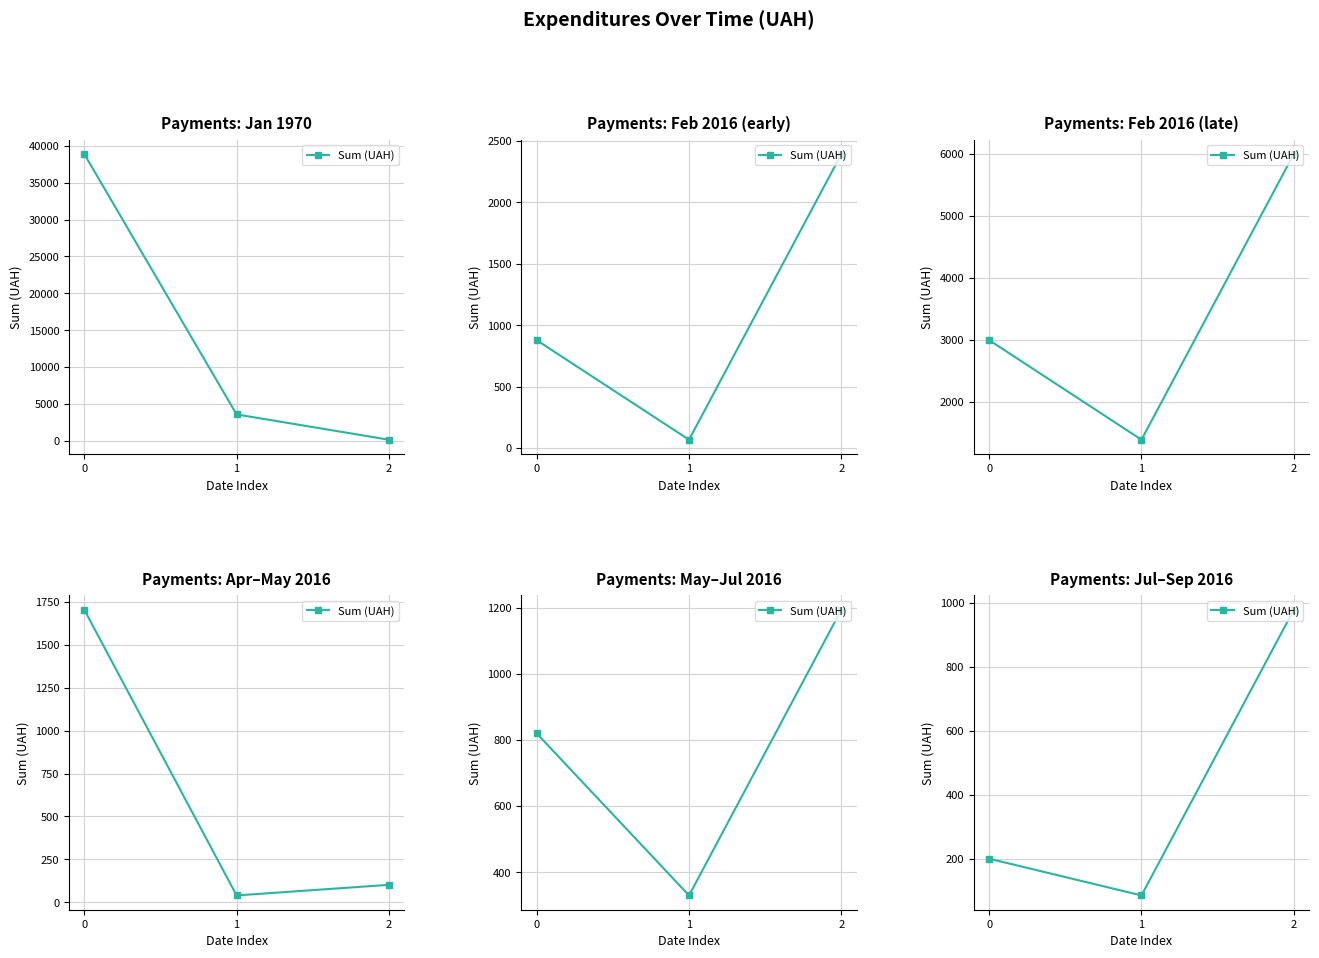

What is the sum of all values?

1263.1